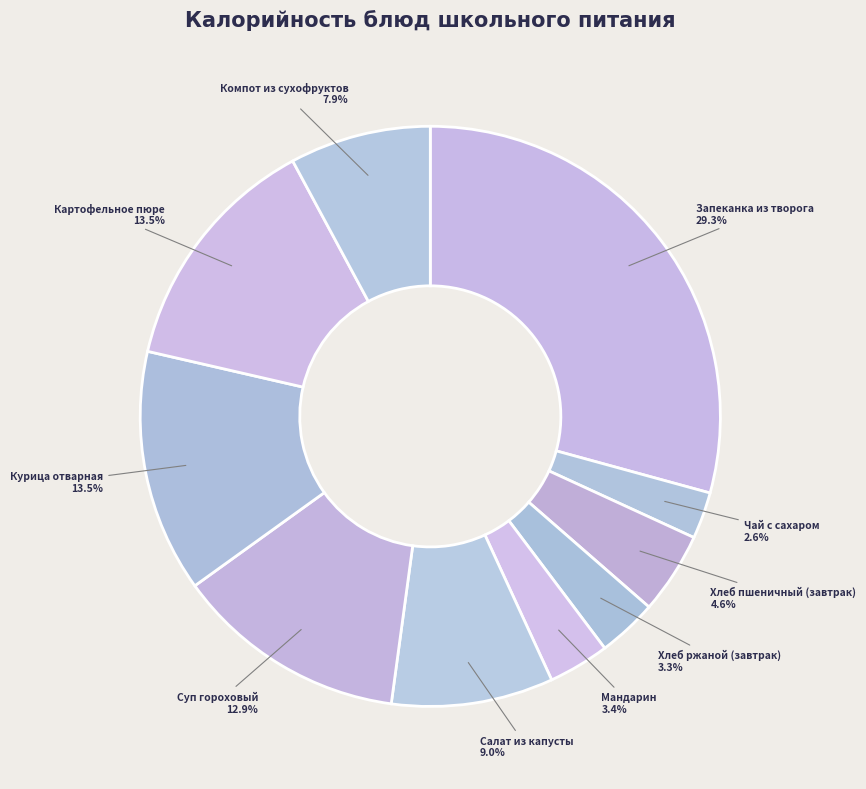

To the nearest percent, what is the difference between the Картофельное пюре and Хлеб ржаной (завтрак) slice percentages?

10%